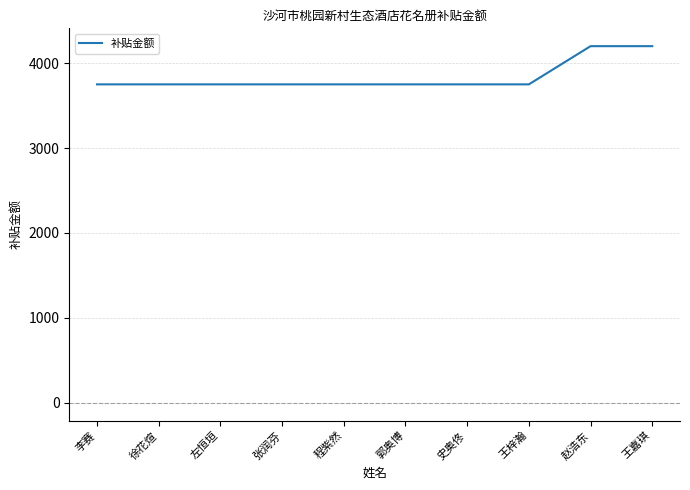

Reading right to left, what are all the values shown in this chart?

王嘉琪=4200	赵浩东=4200	王梓瀚=3750	史奥佟=3750	郭奥博=3750	程紫然=3750	张润芬=3750	左恒垣=3750	徐花煊=3750	李赛=3750